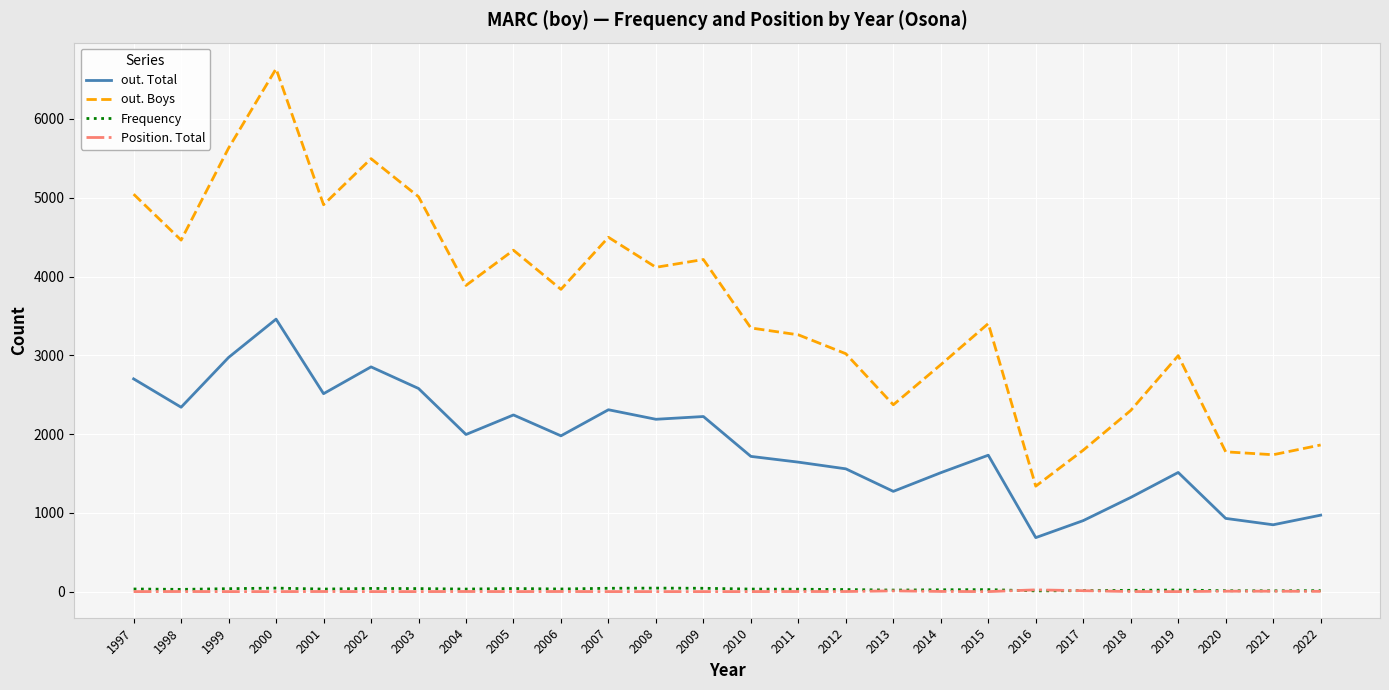

Which series has the largest range (max minus min)?

out. Boys